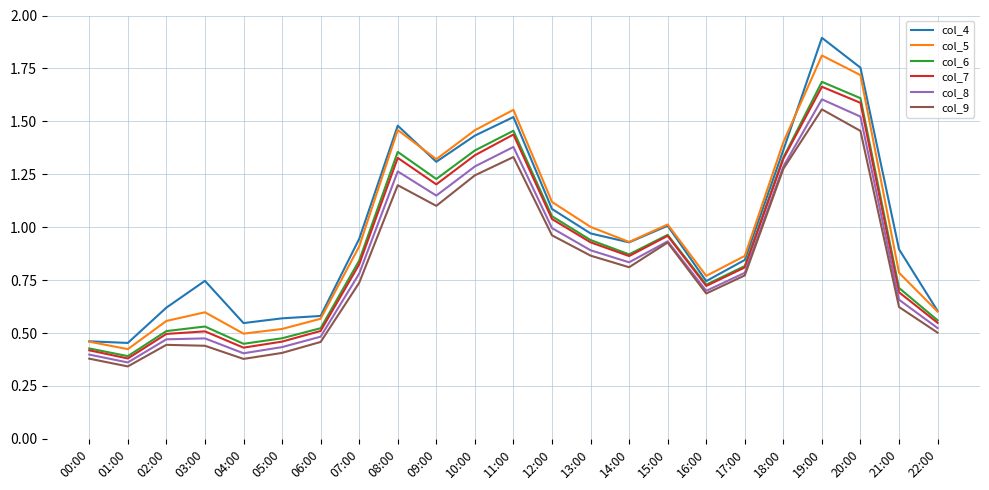

Does the chart display data point markers on the line(s)?

No